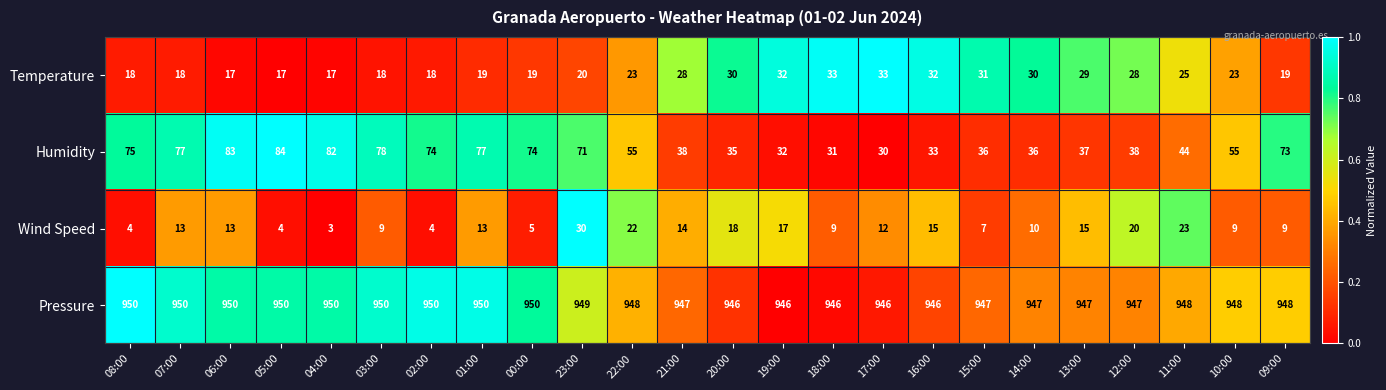

Between 20:00 and 17:00, which series saw the biggest shift?

Wind Speed